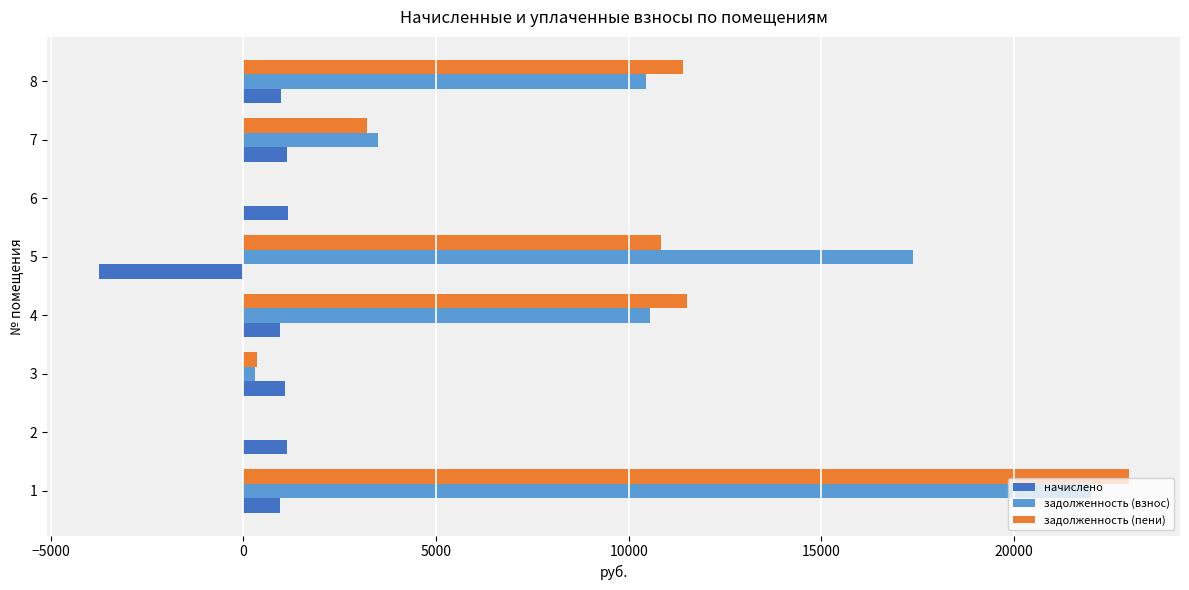

What is the total value across all series at 8?

22816.9